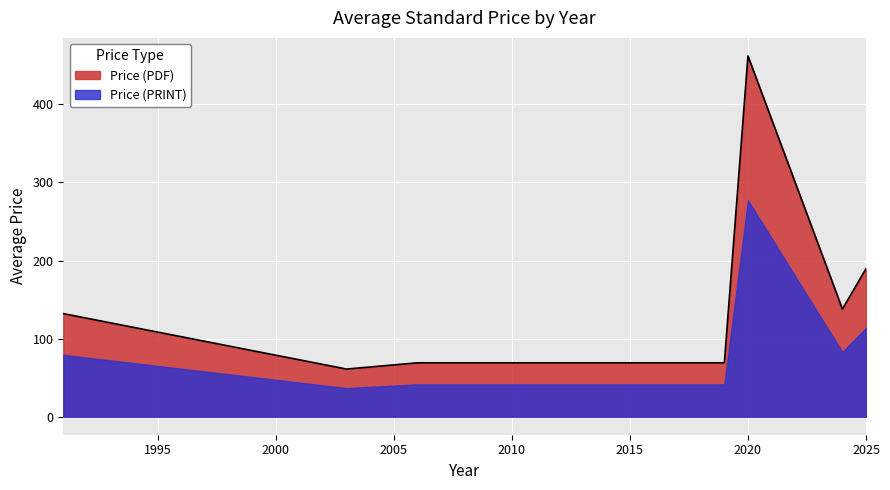

At how many categories does at least one series exceed 411?

1